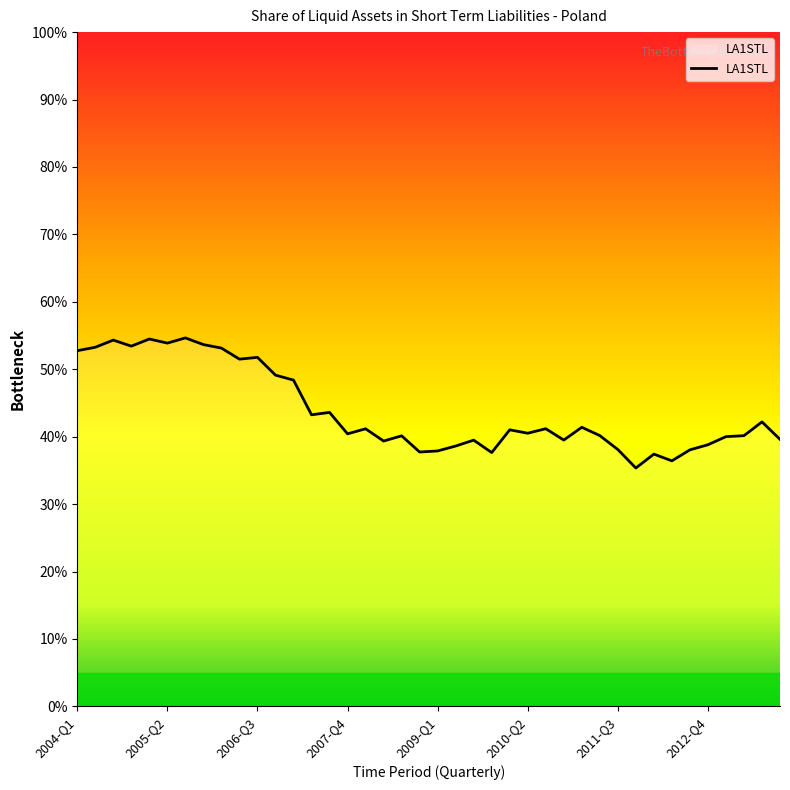

What is the average value?

43.8